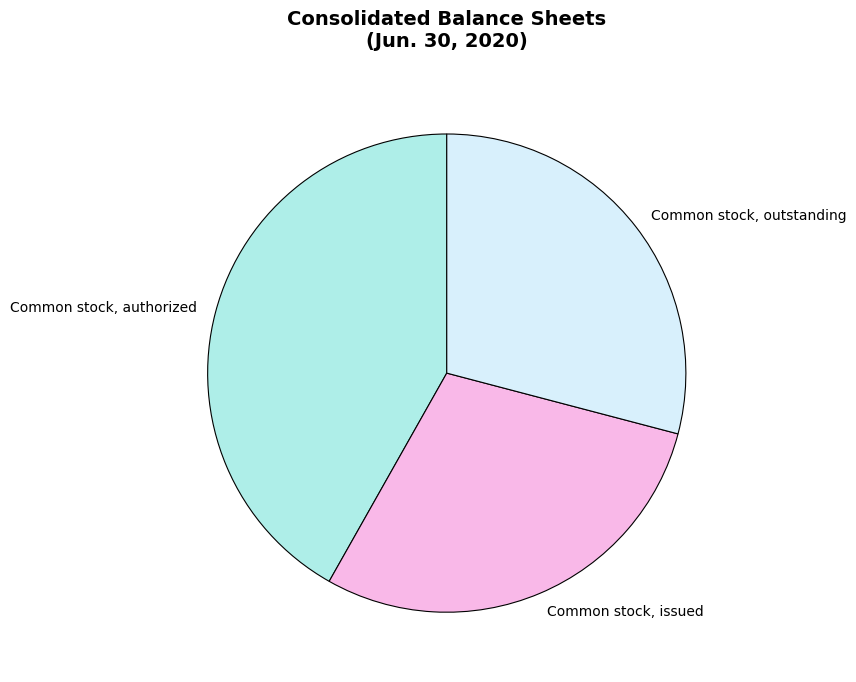

True or false: Common stock, issued accounts for 21% of the total.

False